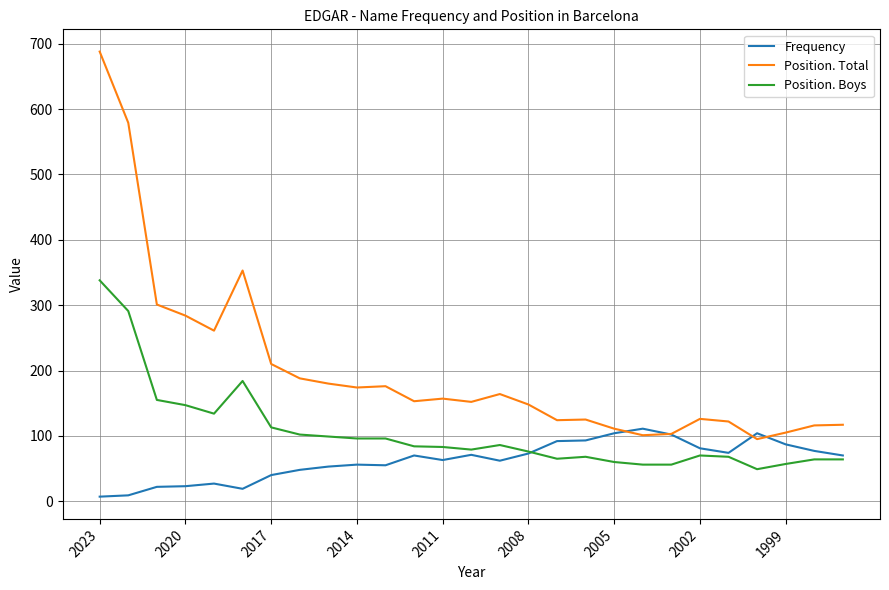

Which series has the largest range (max minus min)?

Position. Total